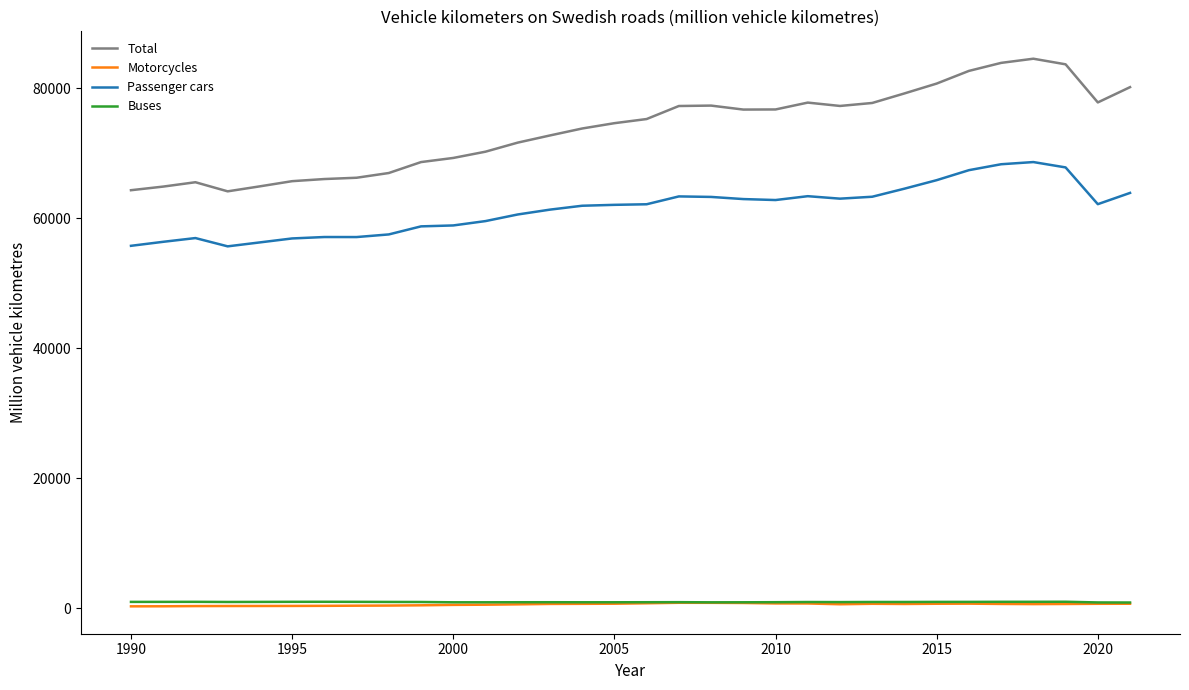

What is the minimum value shown in the chart?

300.0